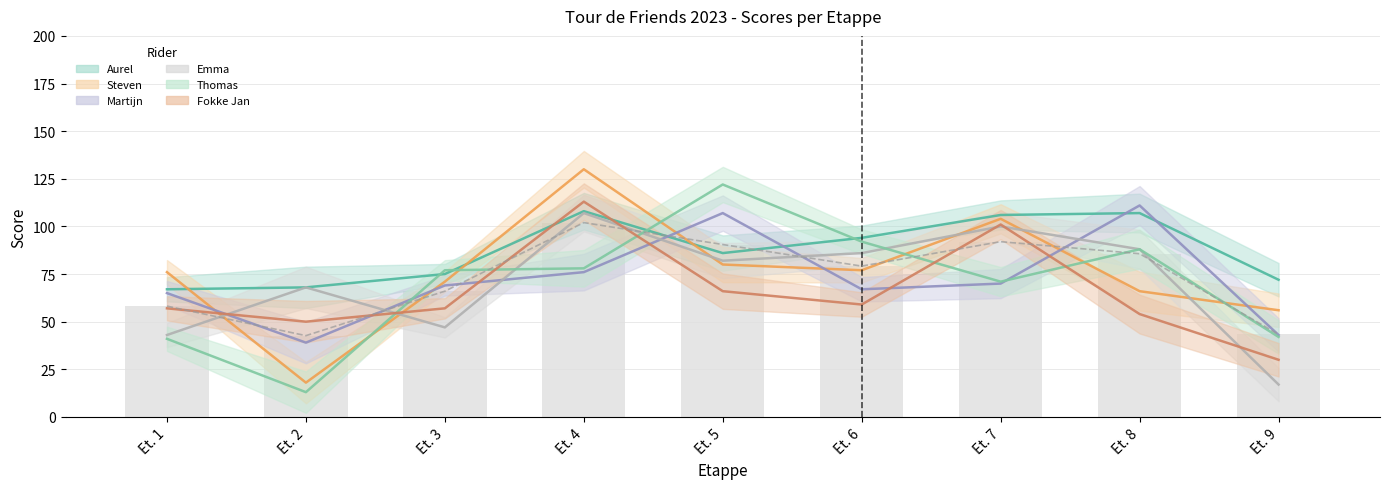

Reading left to right, what are all the values shown in this chart?

Aurel: Et. 1=67	Et. 2=68	Et. 3=75	Et. 4=108	Et. 5=86	Et. 6=94	Et. 7=106	Et. 8=107	Et. 9=72
Steven: Et. 1=76	Et. 2=18	Et. 3=71	Et. 4=130	Et. 5=80	Et. 6=77	Et. 7=104	Et. 8=66	Et. 9=56
Martijn: Et. 1=65	Et. 2=39	Et. 3=69	Et. 4=76	Et. 5=107	Et. 6=67	Et. 7=70	Et. 8=111	Et. 9=43
Emma: Et. 1=43	Et. 2=68	Et. 3=47	Et. 4=107	Et. 5=82	Et. 6=86	Et. 7=100	Et. 8=88	Et. 9=17
Thomas: Et. 1=41	Et. 2=13	Et. 3=77	Et. 4=78	Et. 5=122	Et. 6=92	Et. 7=71	Et. 8=88	Et. 9=42
Fokke Jan: Et. 1=57	Et. 2=50	Et. 3=57	Et. 4=113	Et. 5=66	Et. 6=59	Et. 7=101	Et. 8=54	Et. 9=30